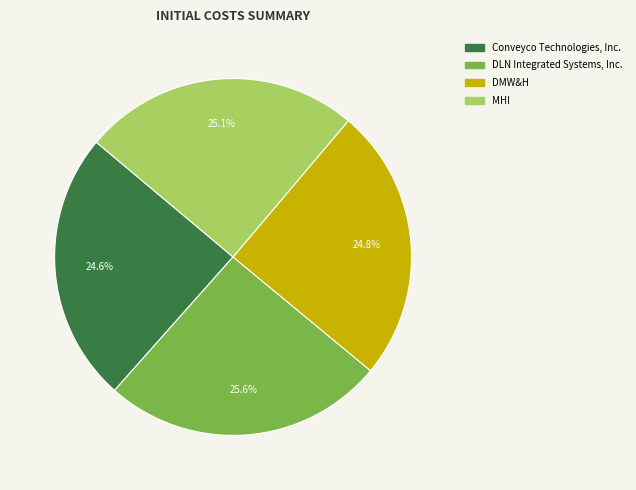

What is the total percentage of Conveyco Technologies, Inc. and DLN Integrated Systems, Inc.?

50.1%